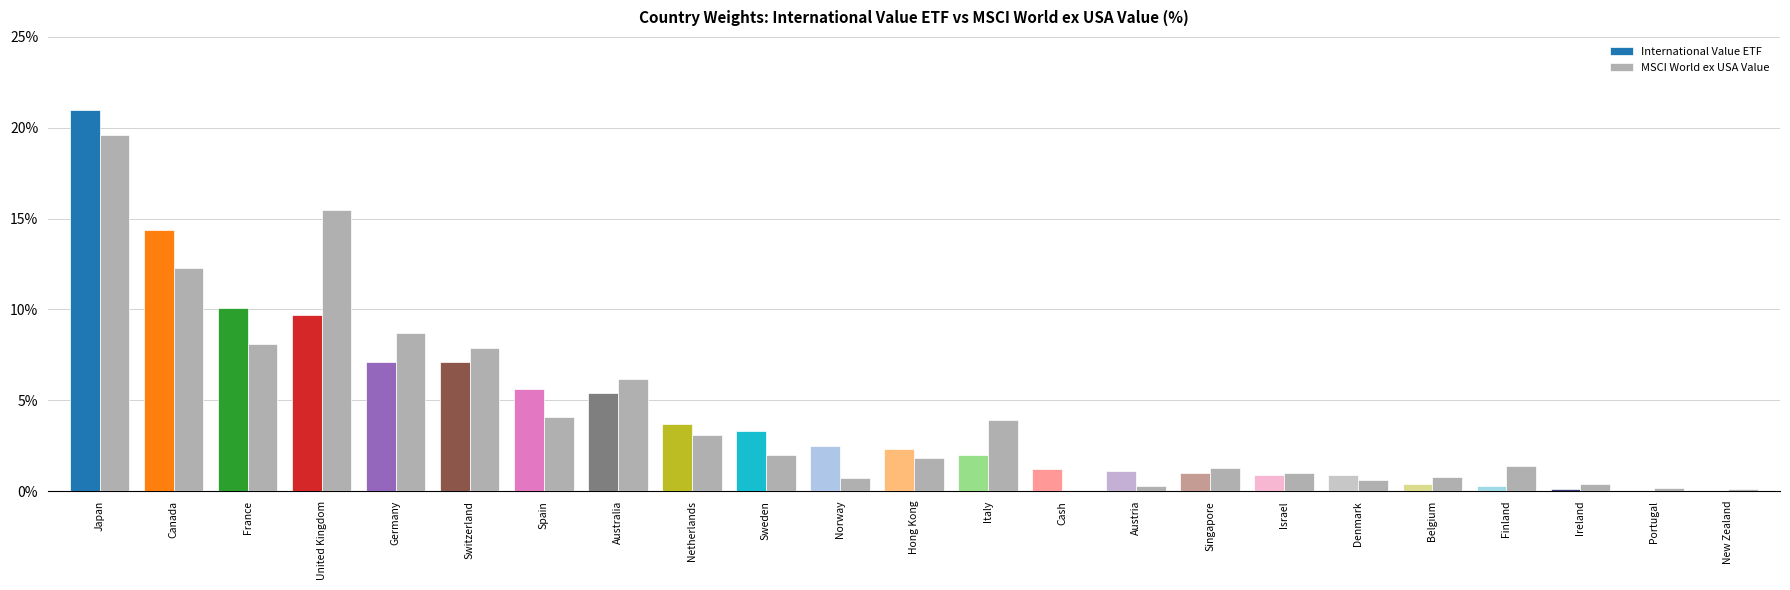

How many groups of bars are there?

23